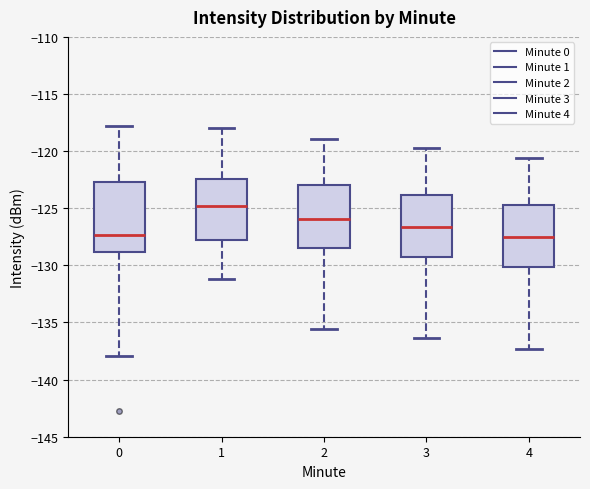

Reading left to right, transcribe this box plot: for each box, give where its median line is, the range the box spans, and where its two whiskers end, as read against the y-axis. The values are not printed on the chart, so give them approximately, as read against the axis.

0: median -127.5, box -129.0 to -122.5, whiskers -138.0 to -118.0
1: median -125.0, box -127.5 to -122.5, whiskers -131.0 to -118.0
2: median -126.0, box -128.5 to -123.0, whiskers -135.5 to -119.0
3: median -126.5, box -129.5 to -124.0, whiskers -136.5 to -119.5
4: median -127.5, box -130.0 to -124.5, whiskers -137.5 to -120.5